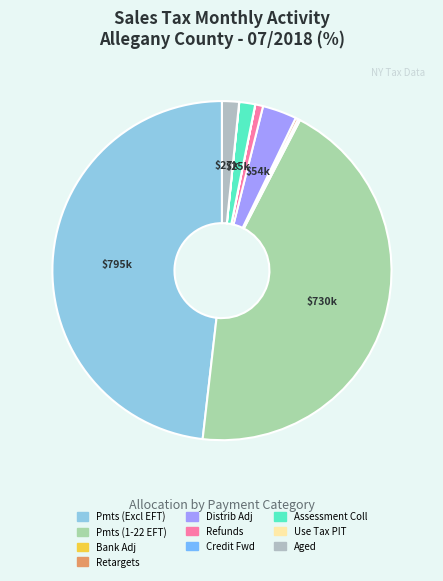

What is the smallest slice in the pie chart?

Credit Forwards